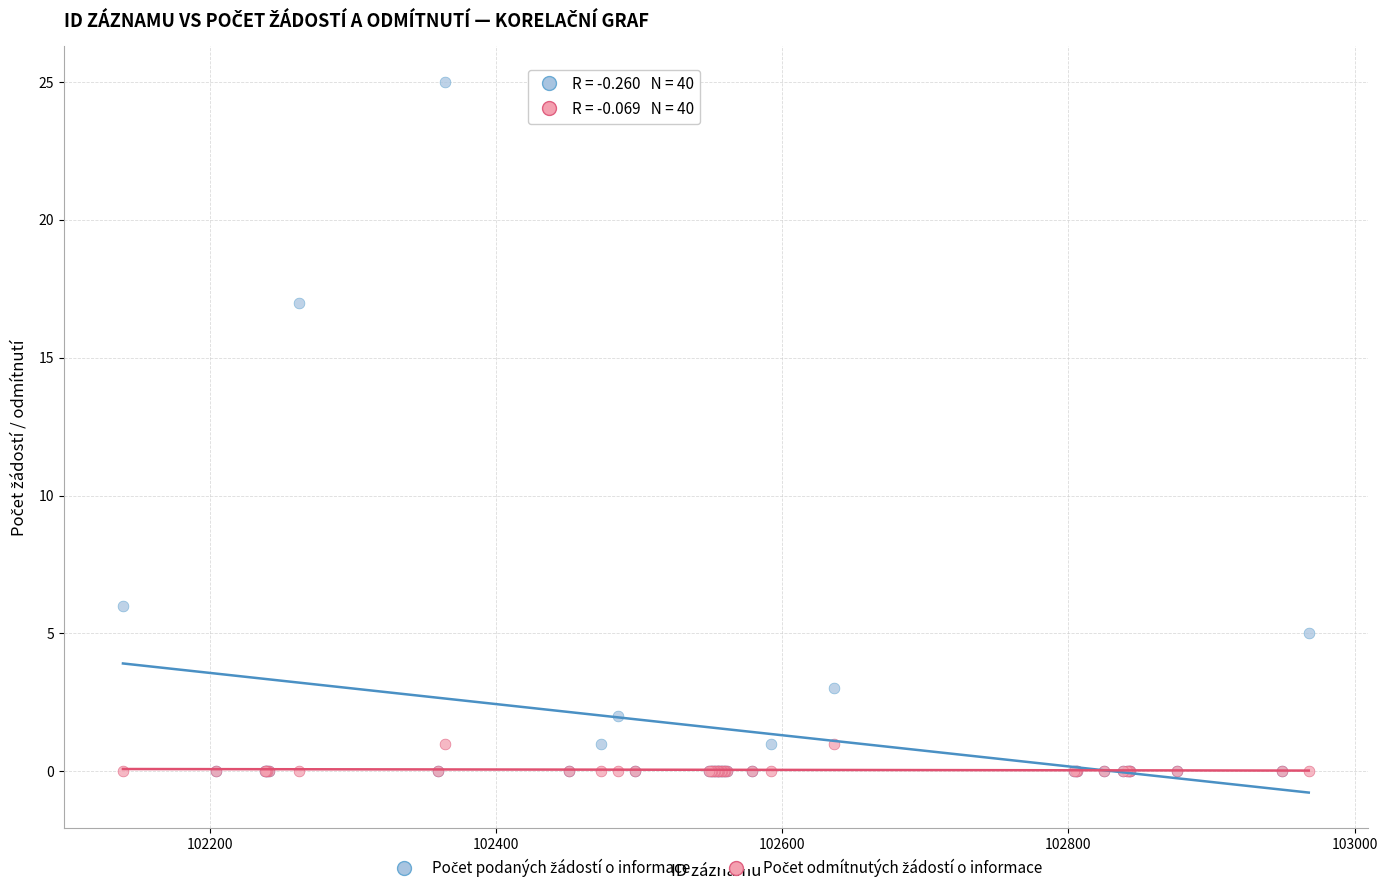

Across all series, what Y value is closest to 12?

17